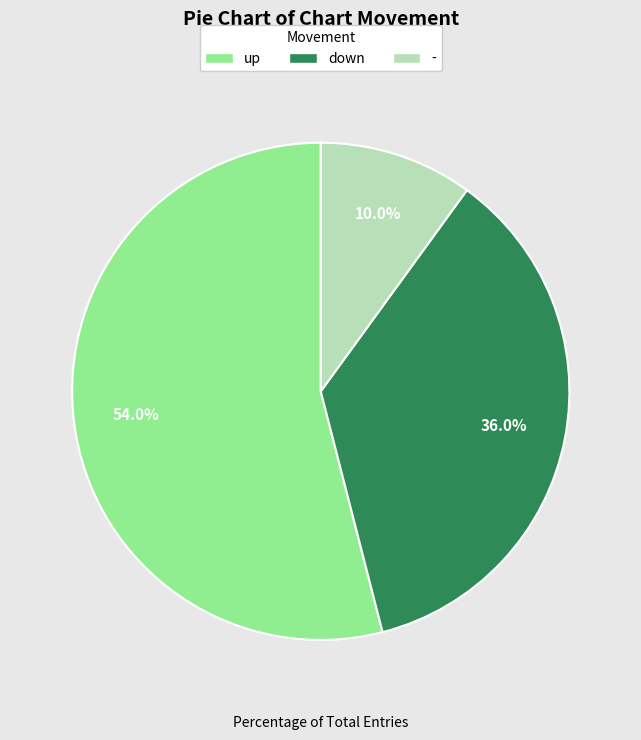

Which slice is the largest?

up